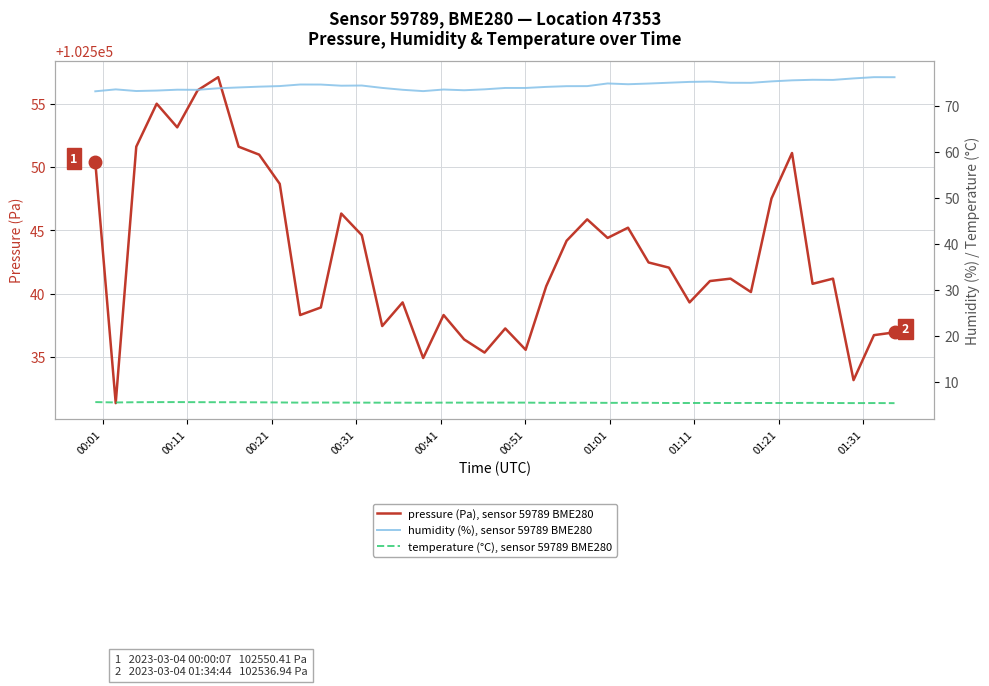

What is the value of the pressure (Pa), sensor 59789 BME280 point at the 26th from the left?

102544.4